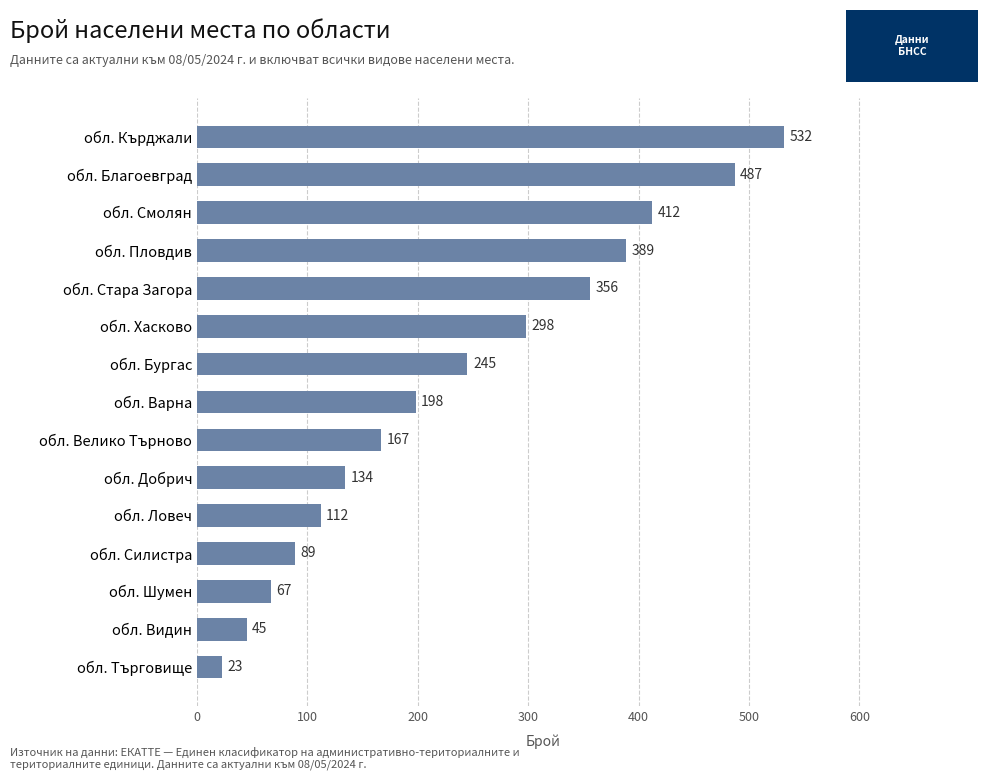

List the labels in order of value, smallest first.

обл. Търговище, обл. Видин, обл. Шумен, обл. Силистра, обл. Ловеч, обл. Добрич, обл. Велико Търново, обл. Варна, обл. Бургас, обл. Хасково, обл. Стара Загора, обл. Пловдив, обл. Смолян, обл. Благоевград, обл. Кърджали